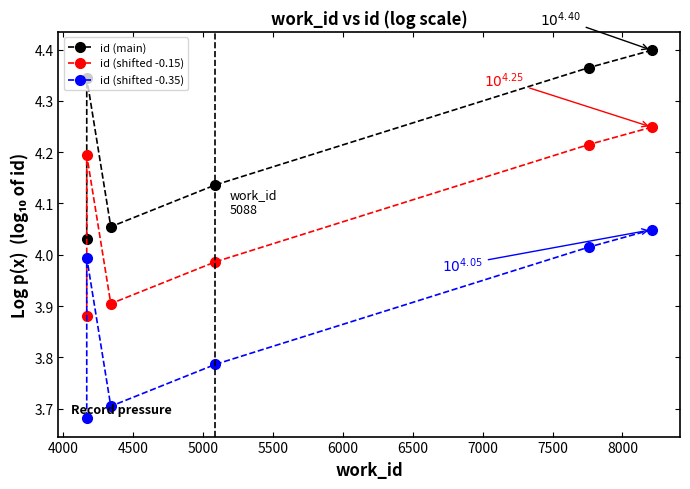

Reading left to right, transcribe all the data shown in this chart.

id (main): 4.0	4.3	4.1	4.1	4.4	4.4
id (shifted -0.15): 3.9	4.2	3.9	4.0	4.2	4.2
id (shifted -0.35): 3.7	4.0	3.7	3.8	4.0	4.0